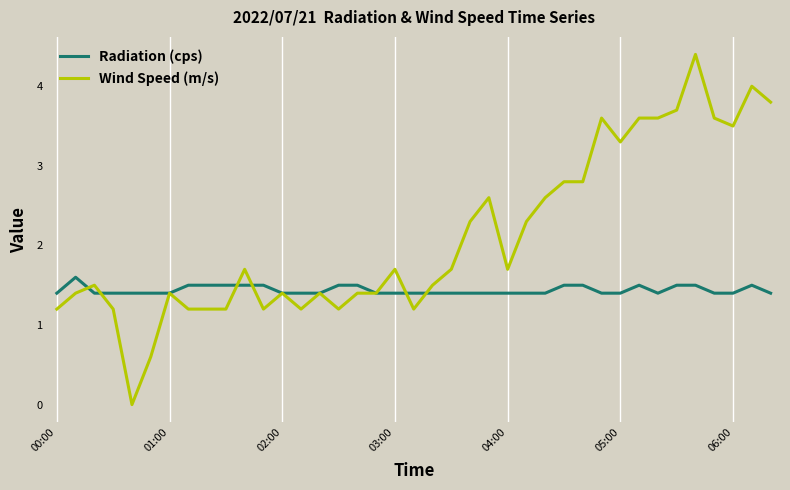

Which series has the largest total across all categories?

Wind Speed (m/s)